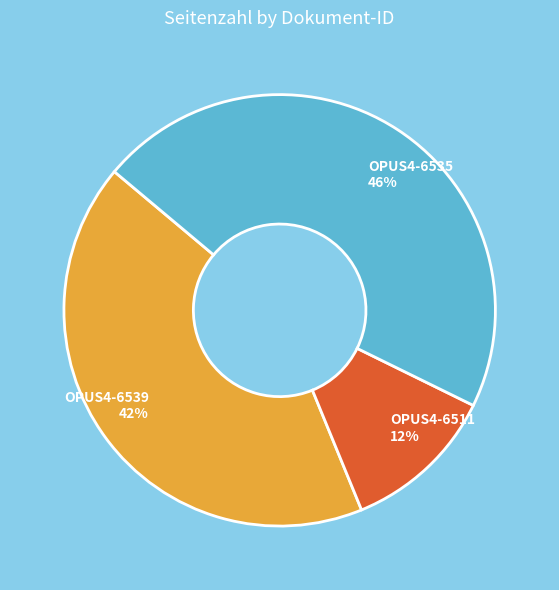

Is OPUS4-6511 the majority of the pie?

No